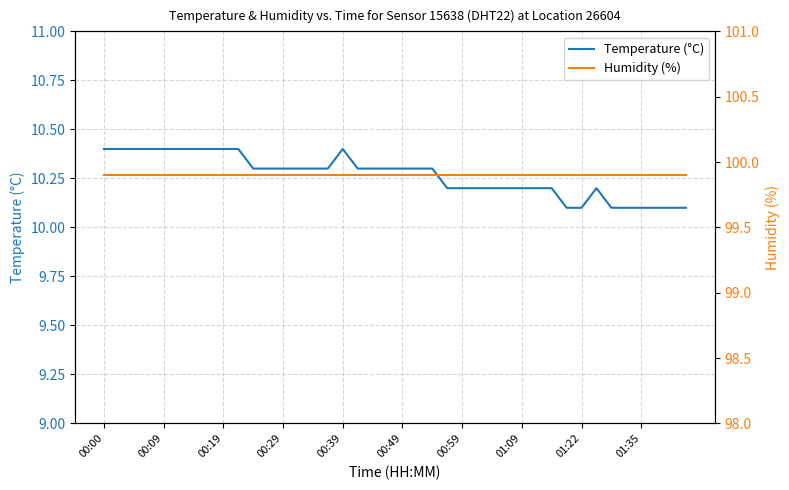

True or false: Temperature (°C) and Humidity (%) intersect in this chart.

False